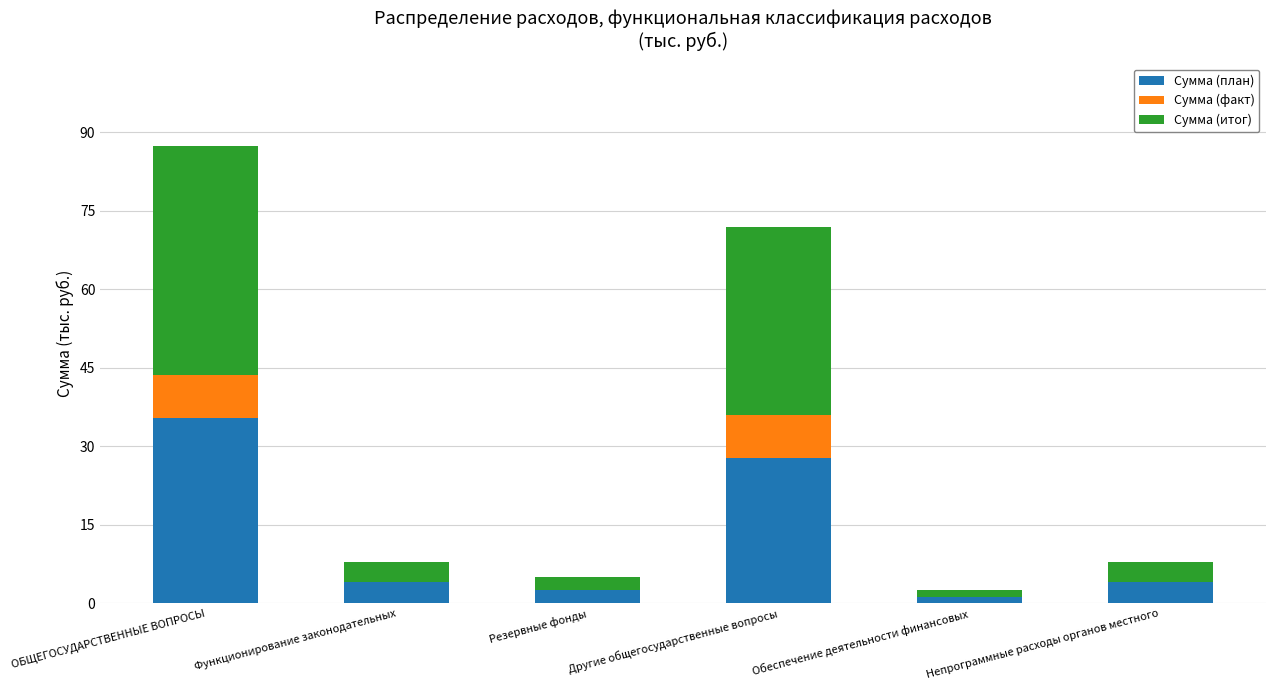

What is the sum of all Сумма (план) values?

74.9